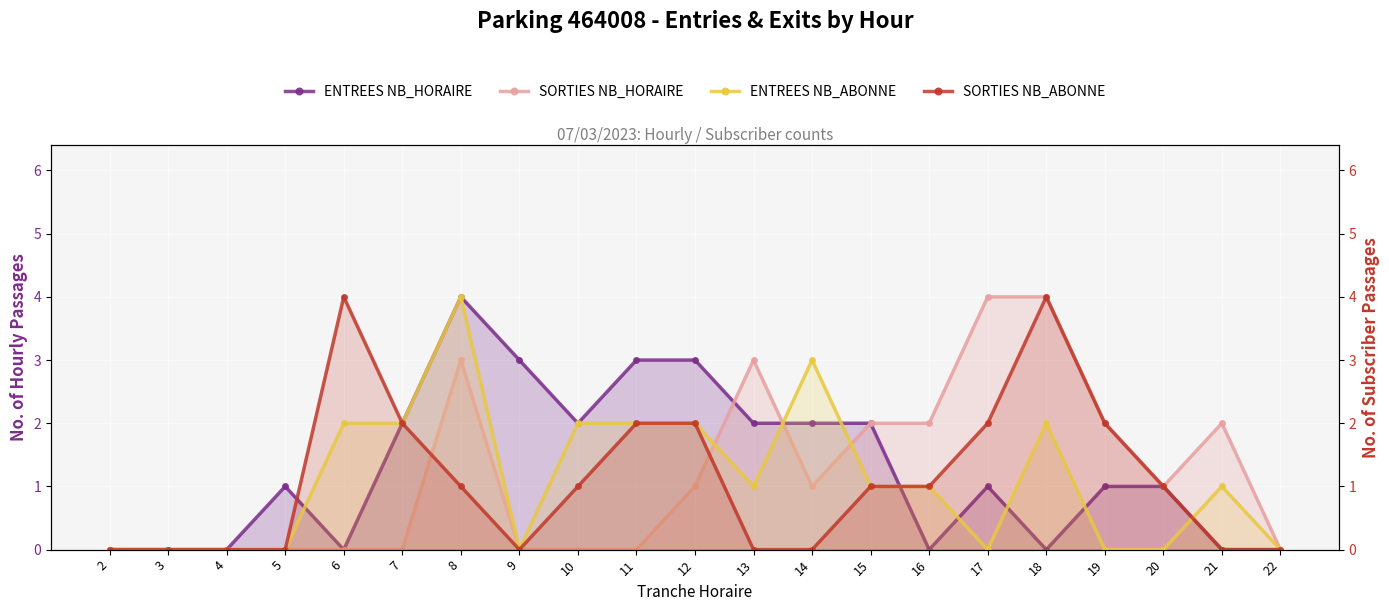

What is the sum of all SORTIES NB_ABONNE values?

23